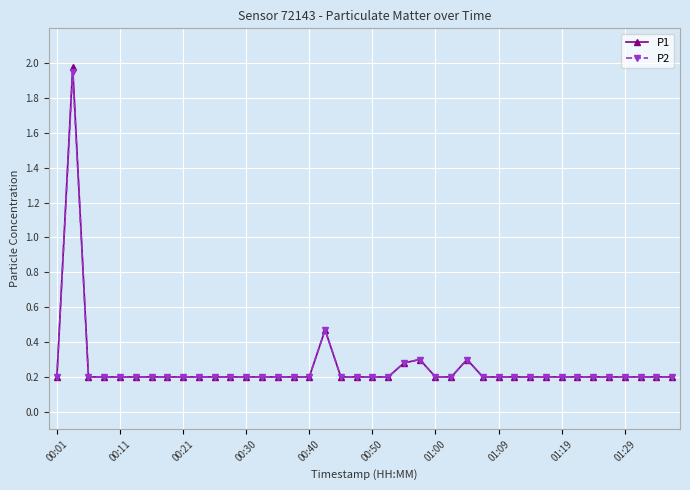

At how many categories does at least one series exceed 0?

40